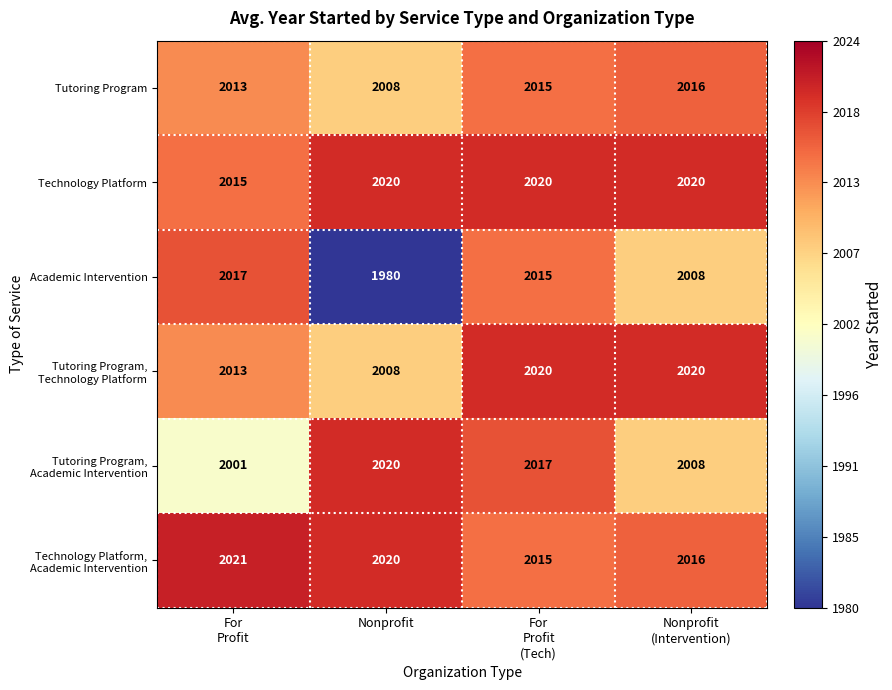

What is the difference between the maximum and minimum values in the Tutoring Program series?

8